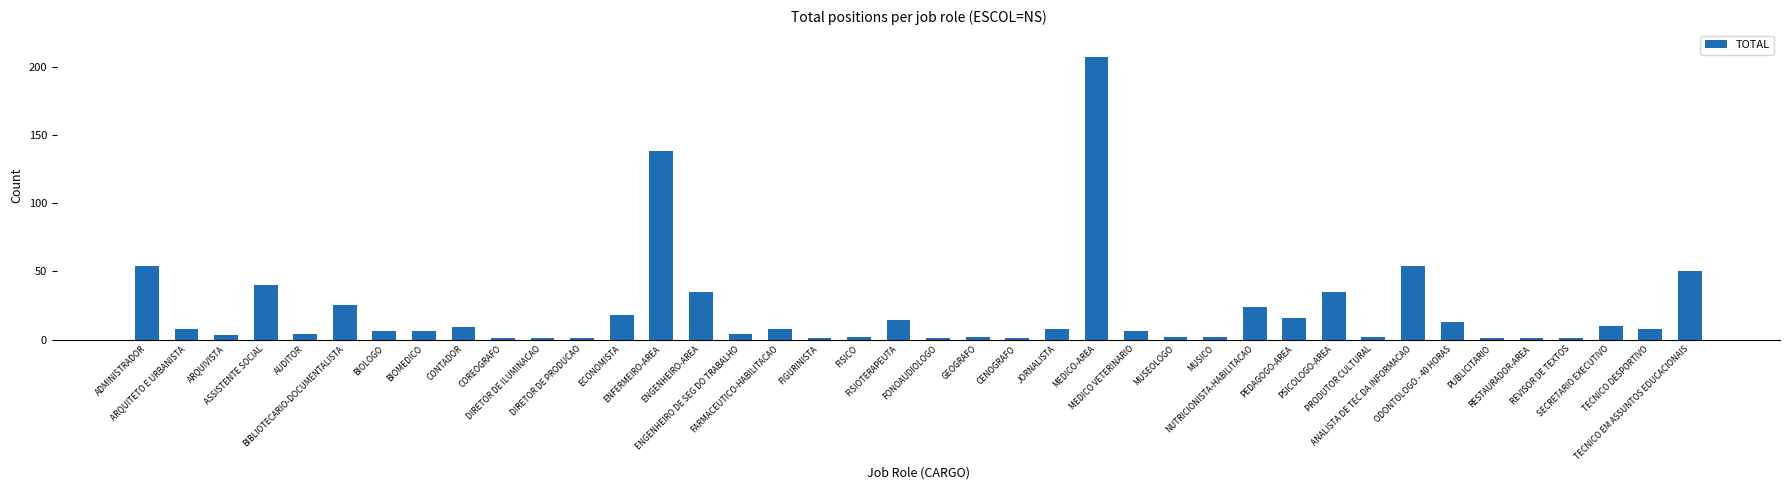

The chart shows a value of 14 at FISIOTERAPEUTA. True or false?

True